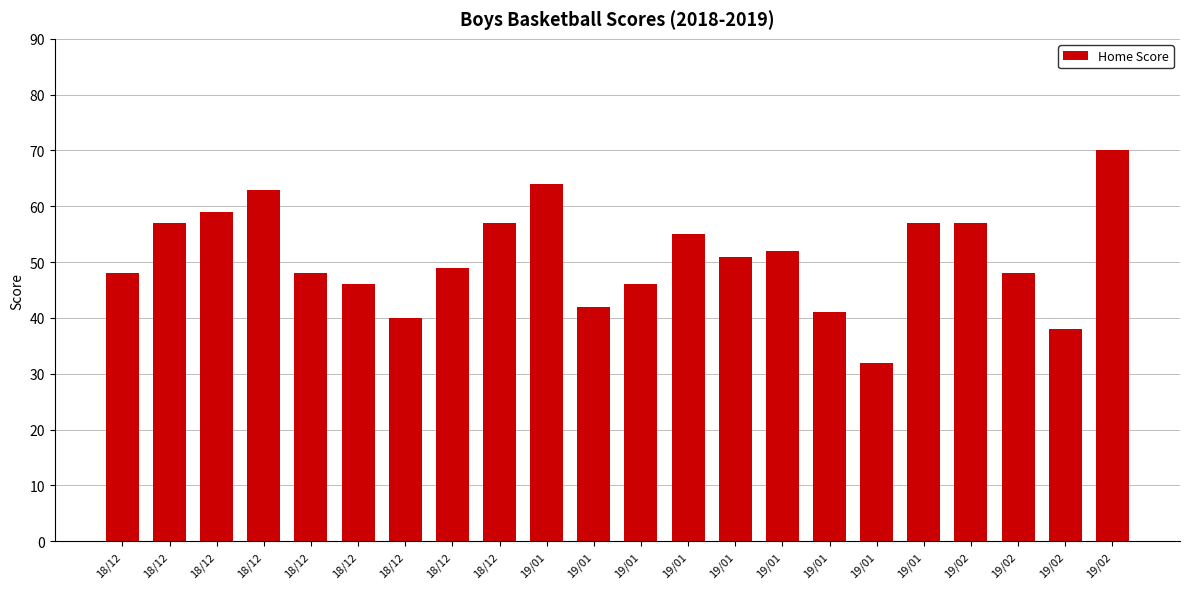

Where is the data nearest to the value 51?

19/01